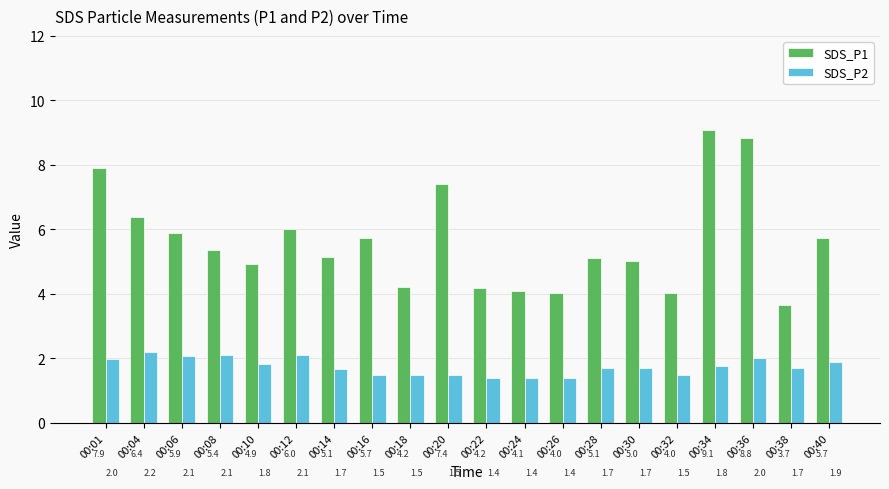

Reading left to right, list all the values displayed in this chart.

SDS_P1: 7.9	6.4	5.9	5.4	4.9	6.0	5.1	5.7	4.2	7.4	4.2	4.1	4.0	5.1	5.0	4.0	9.1	8.8	3.7	5.7
SDS_P2: 2.0	2.2	2.1	2.1	1.8	2.1	1.7	1.5	1.5	1.5	1.4	1.4	1.4	1.7	1.7	1.5	1.8	2.0	1.7	1.9